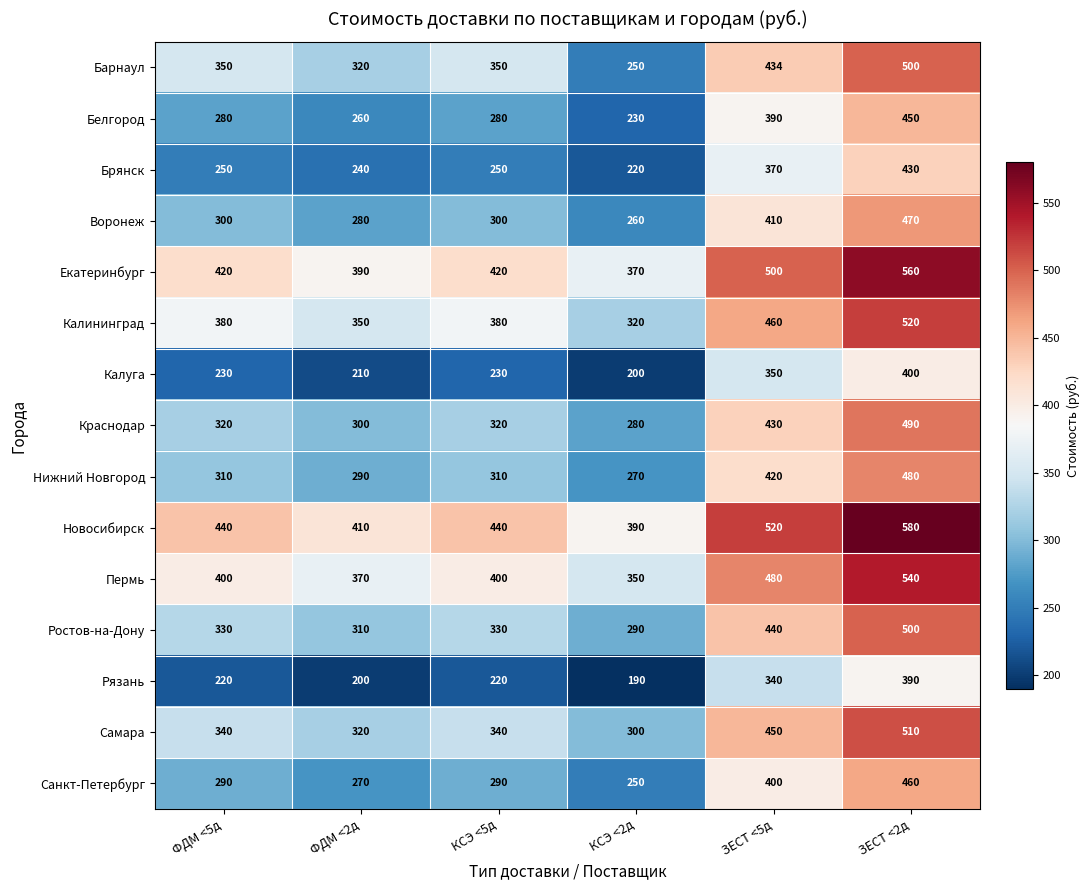

What is the total value across all series at КСЭ <5д?

4860